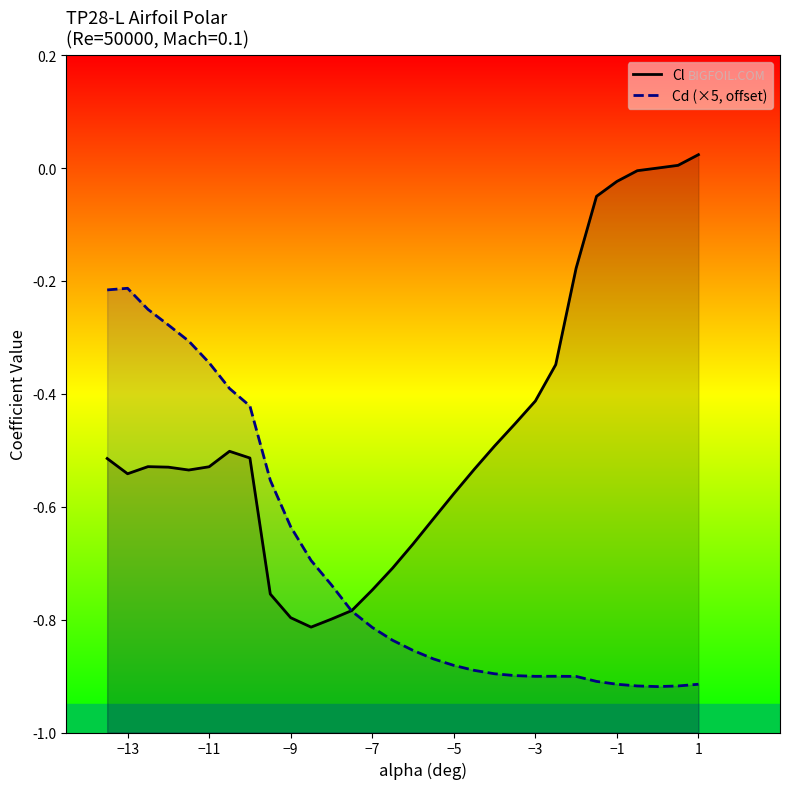

True or false: Cd (×5, offset) and Cl intersect in this chart.

True